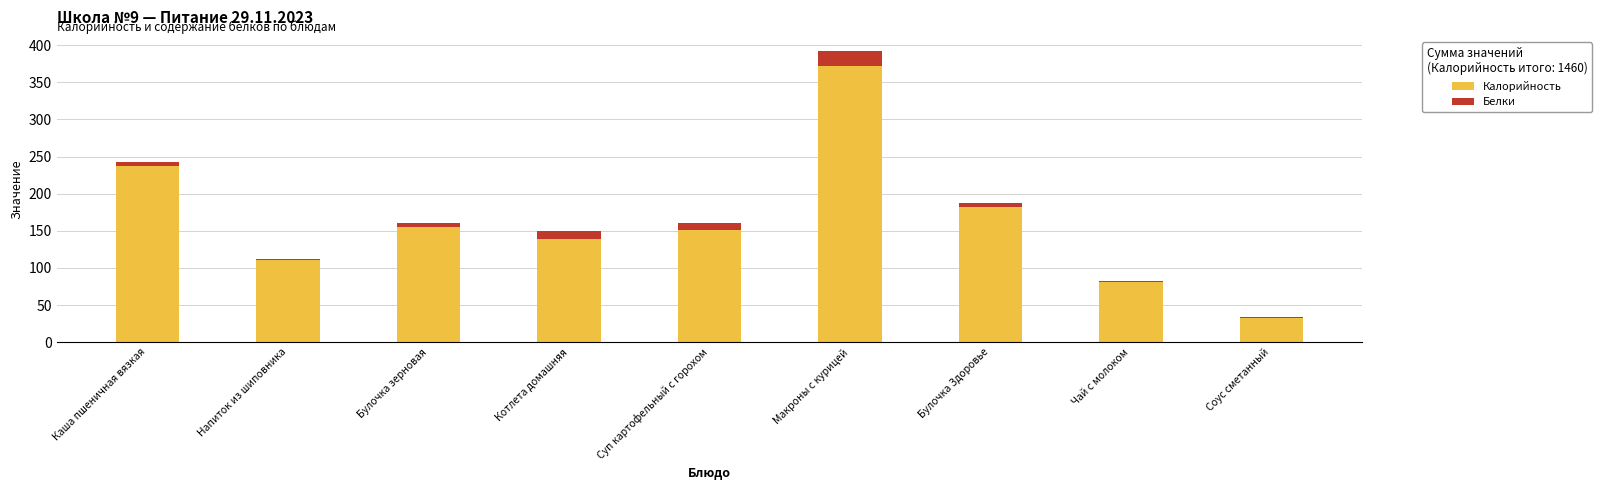

At which category is the sum across all series the highest?

Макроны с курицей